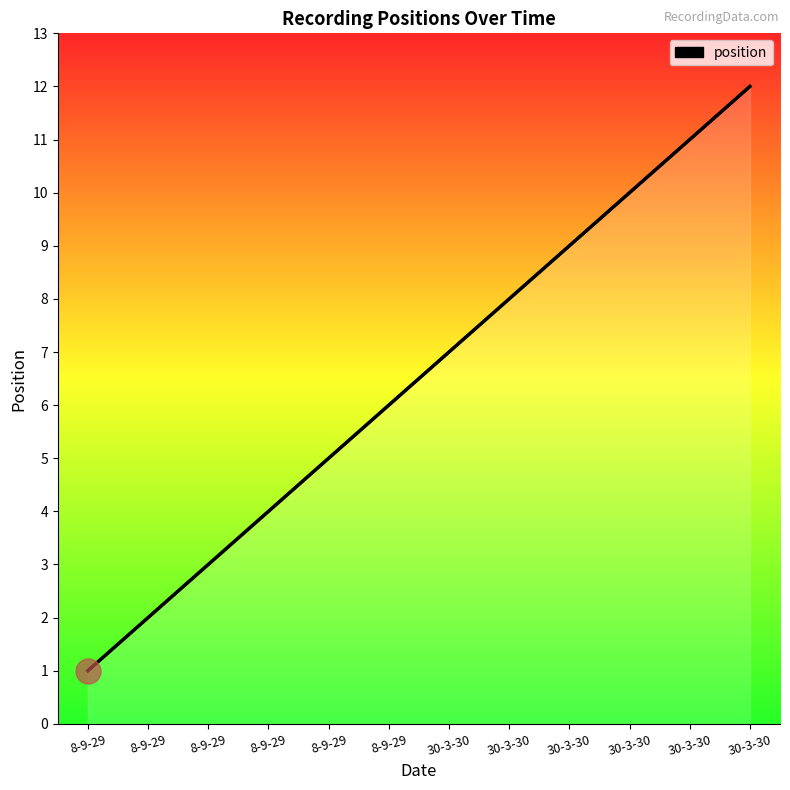

Is it true that the value at 30-3-30 is 4?

False